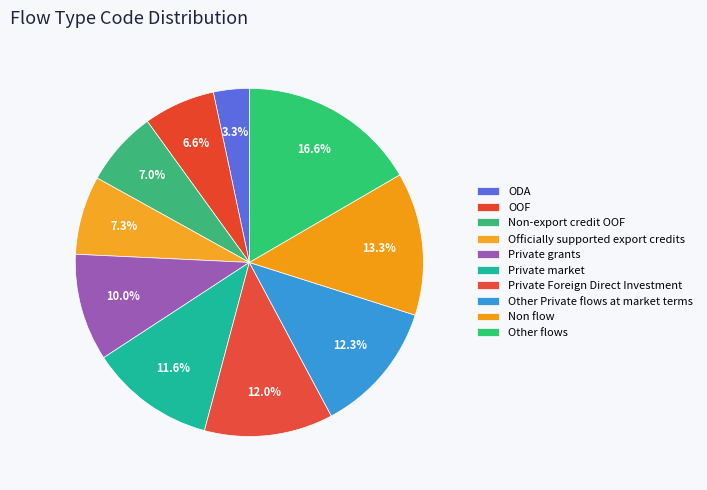

Which has a higher value, Private grants or Other flows?

Other flows